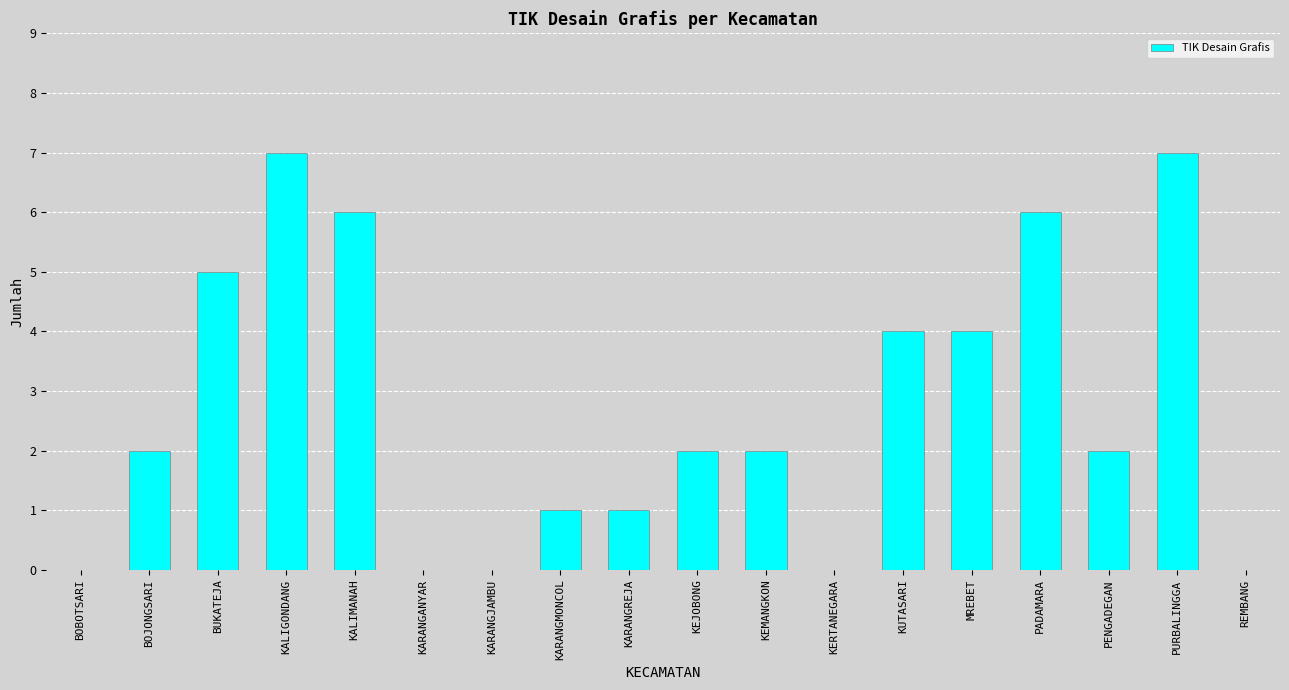

Count the number of categories in the chart.

18